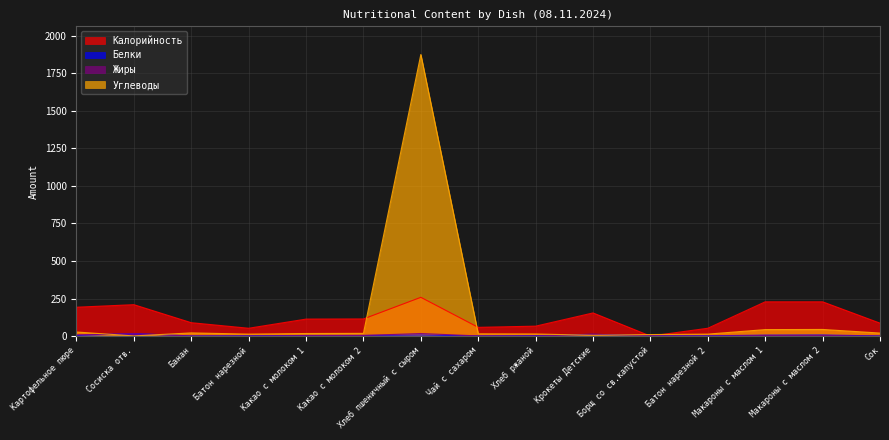

Where do Углеводы and Жиры first cross each other?

Картофельное пюре and Сосиска отв.